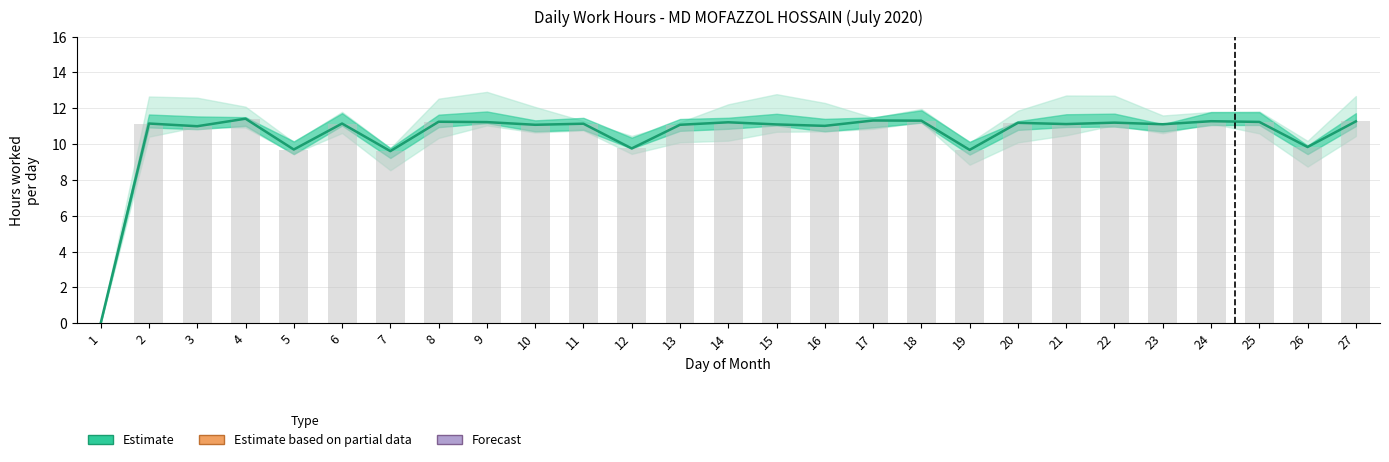

What is the average value?

10.5